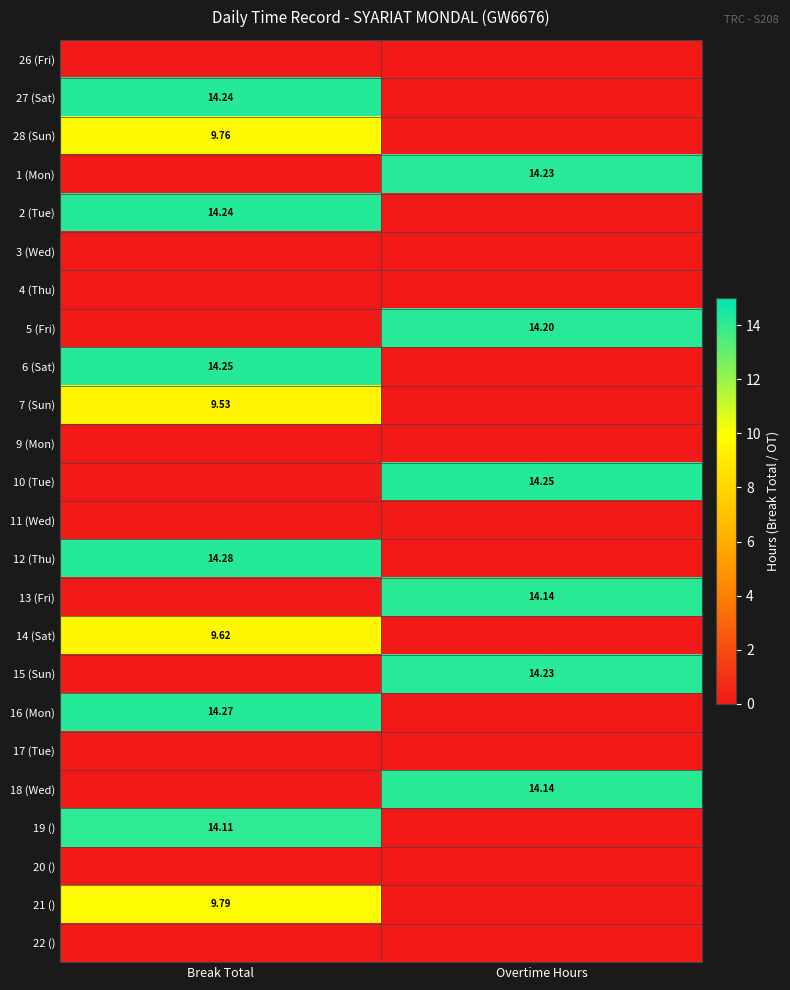

At how many categories does at least one series exceed 8?

2